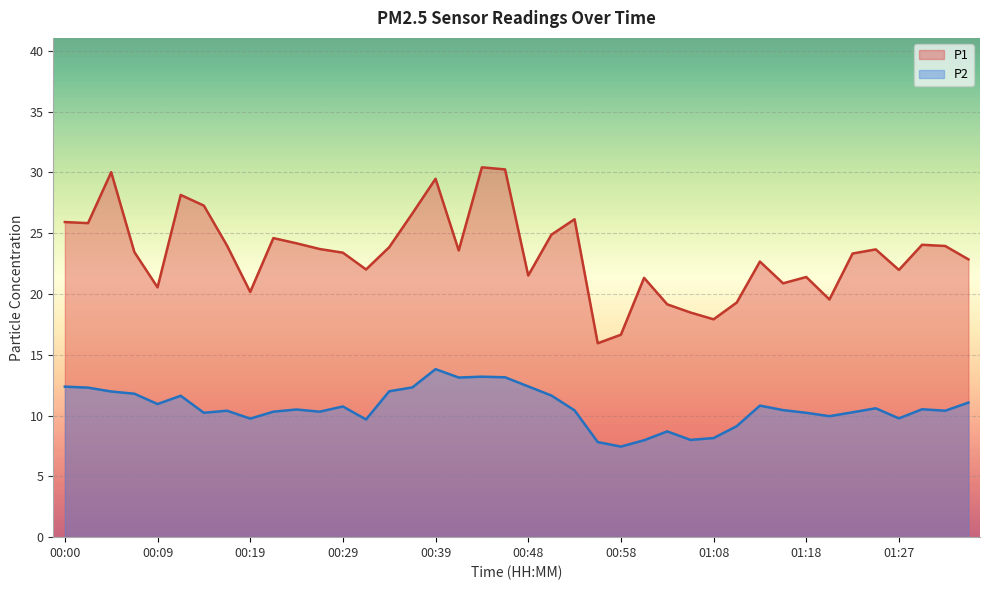

What position from the right is 00:24?

30